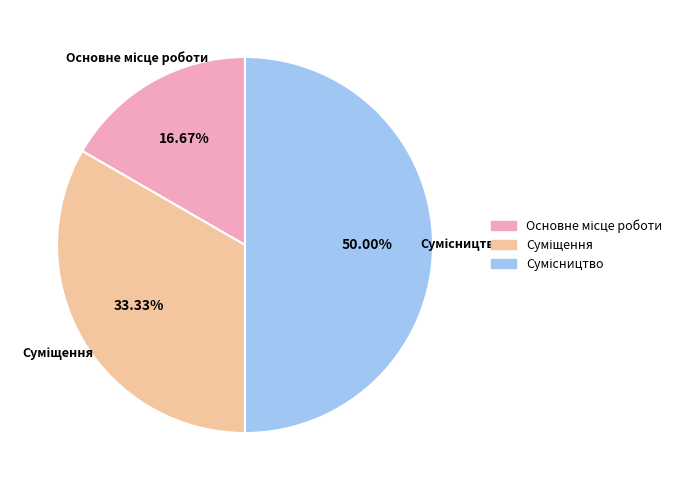

Rank the categories by value from highest to lowest.

Сумісництво, Суміщення, Основне місце роботи